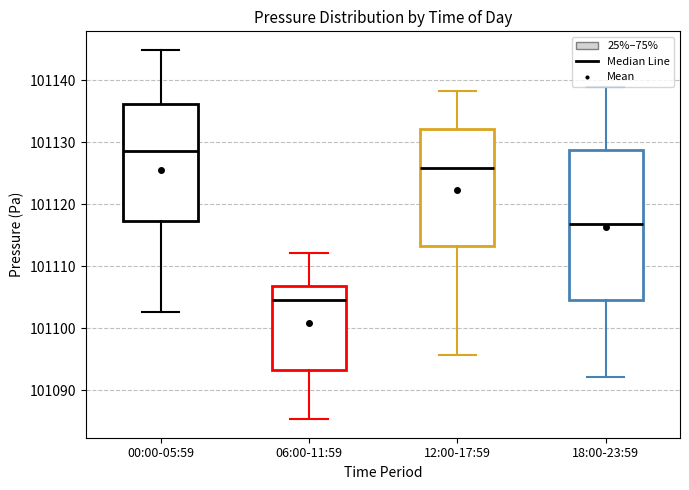

Where is the lower edge of the box for 06:00-11:59 on the y-axis? The values are not printed on the chart, so give them approximately, as read against the axis.

101093